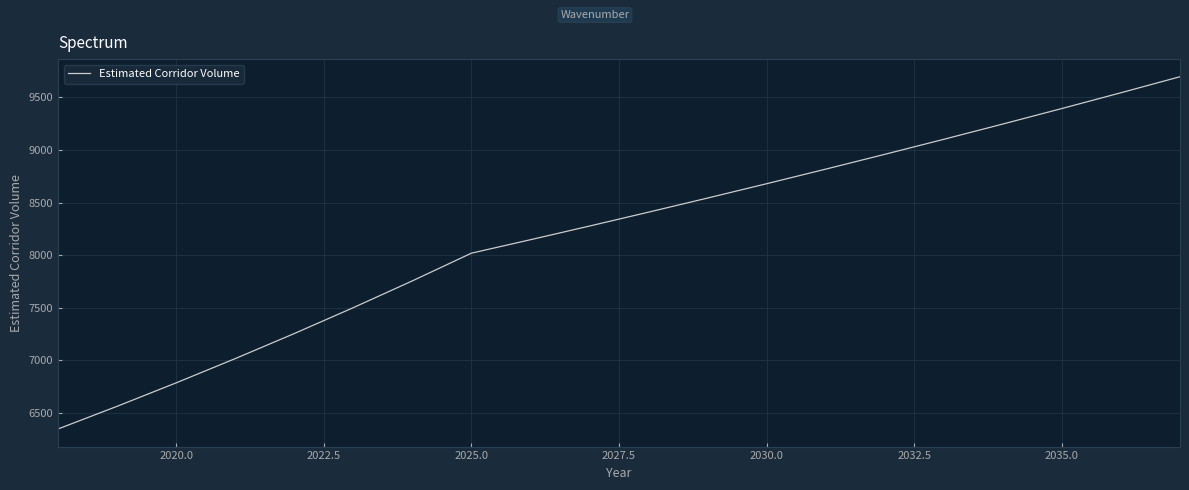

What is the greatest value displayed?

9695.3